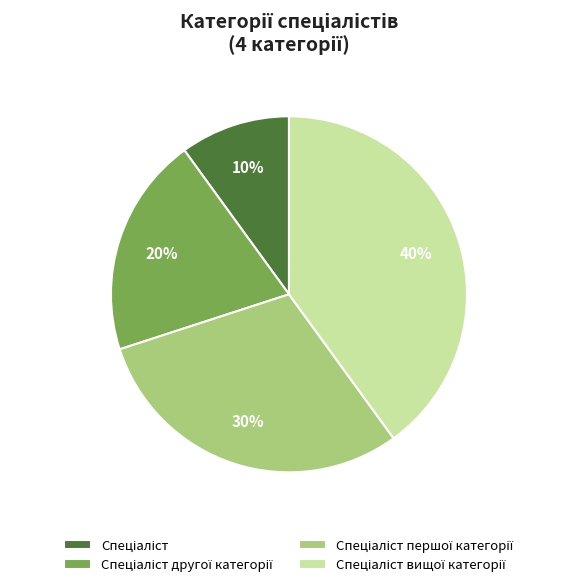

Is there any slice that represents more than half of the pie?

No